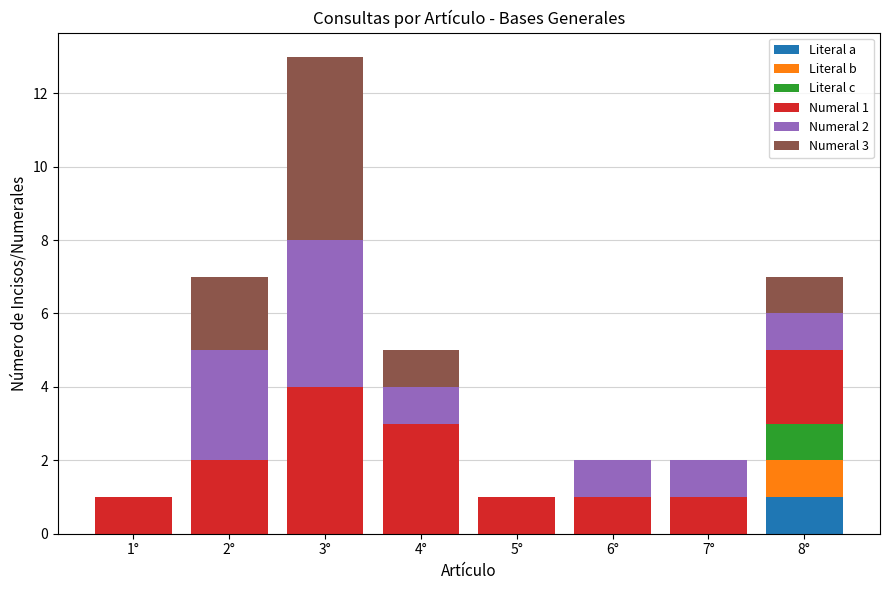

Which category has the highest value in the Literal a series?

8°